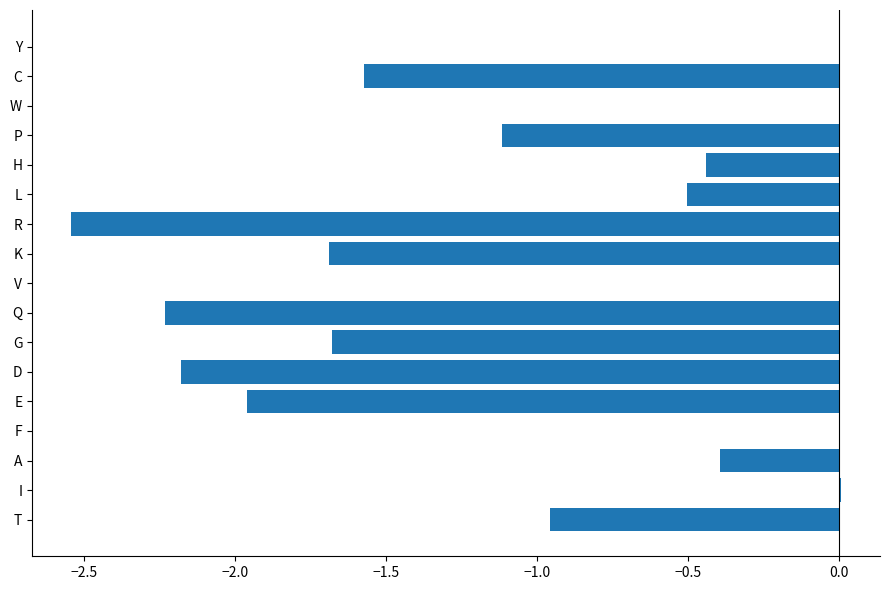

Which has a higher value, R or Q?

Q